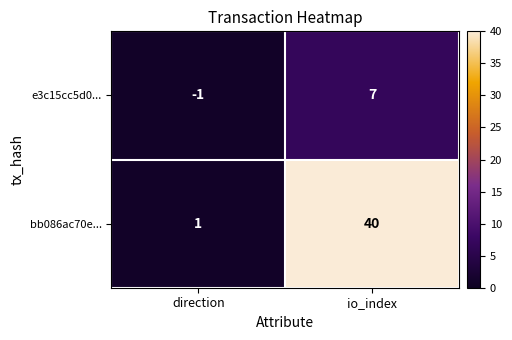

What is the approximate value of bb086ac70e... at io_index, to the nearest 5?

40